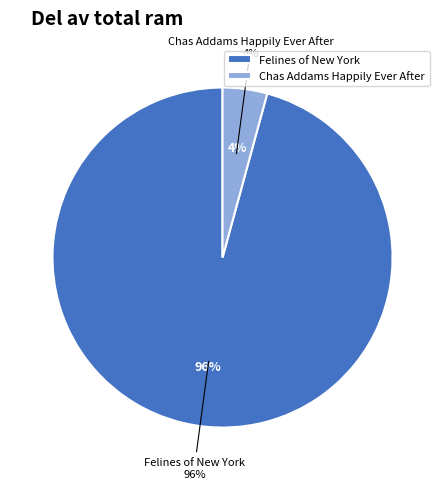

How many slices are in this pie chart?

2